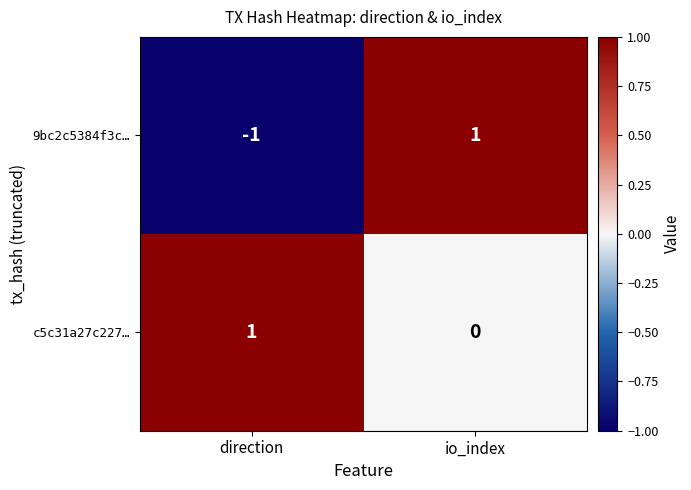

What is the difference between the highest and lowest values at direction?

2